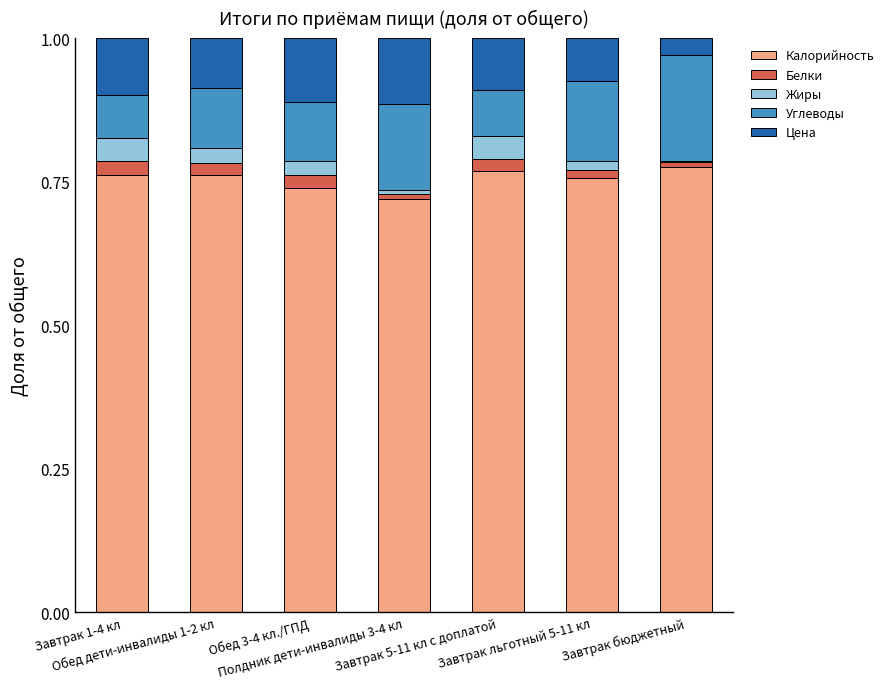

What is the label of the 5th bar from the left?

Завтрак 5-11 кл с доплатой